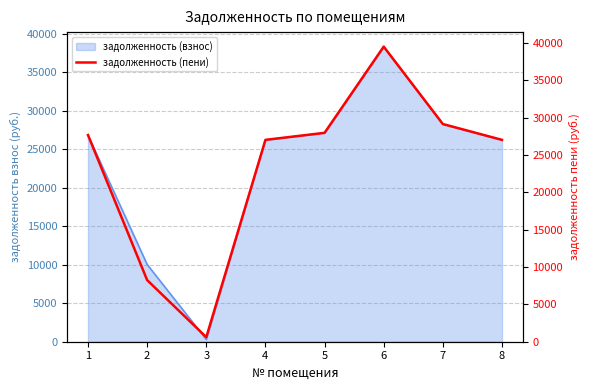

The chart shows a value of 8164.5 at 1. True or false?

False